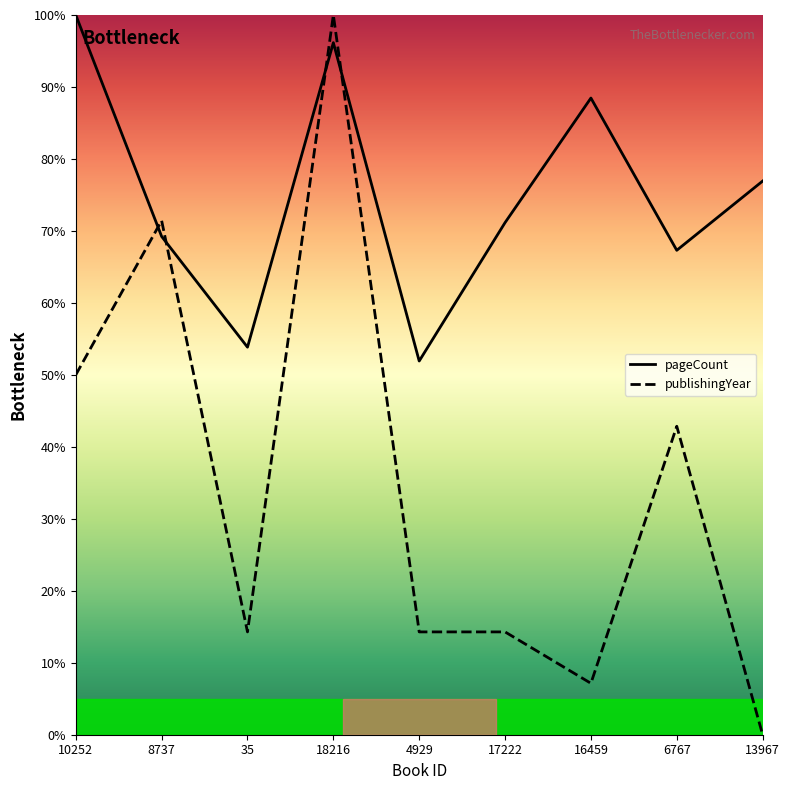

Count the number of categories in the chart.

9